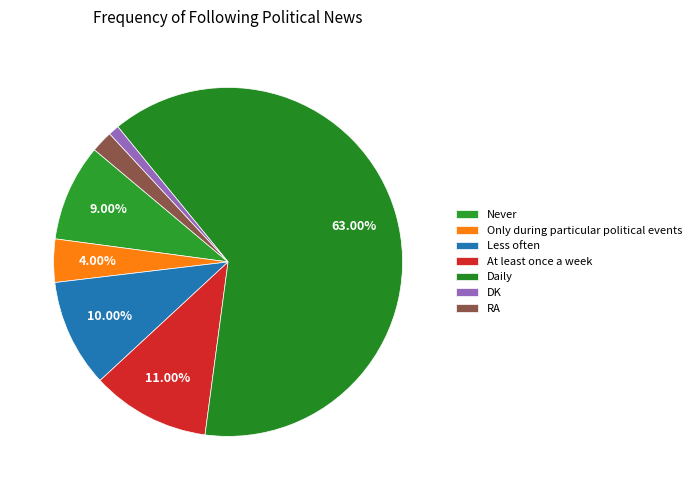

True or false: At least once a week accounts for 11% of the total.

True